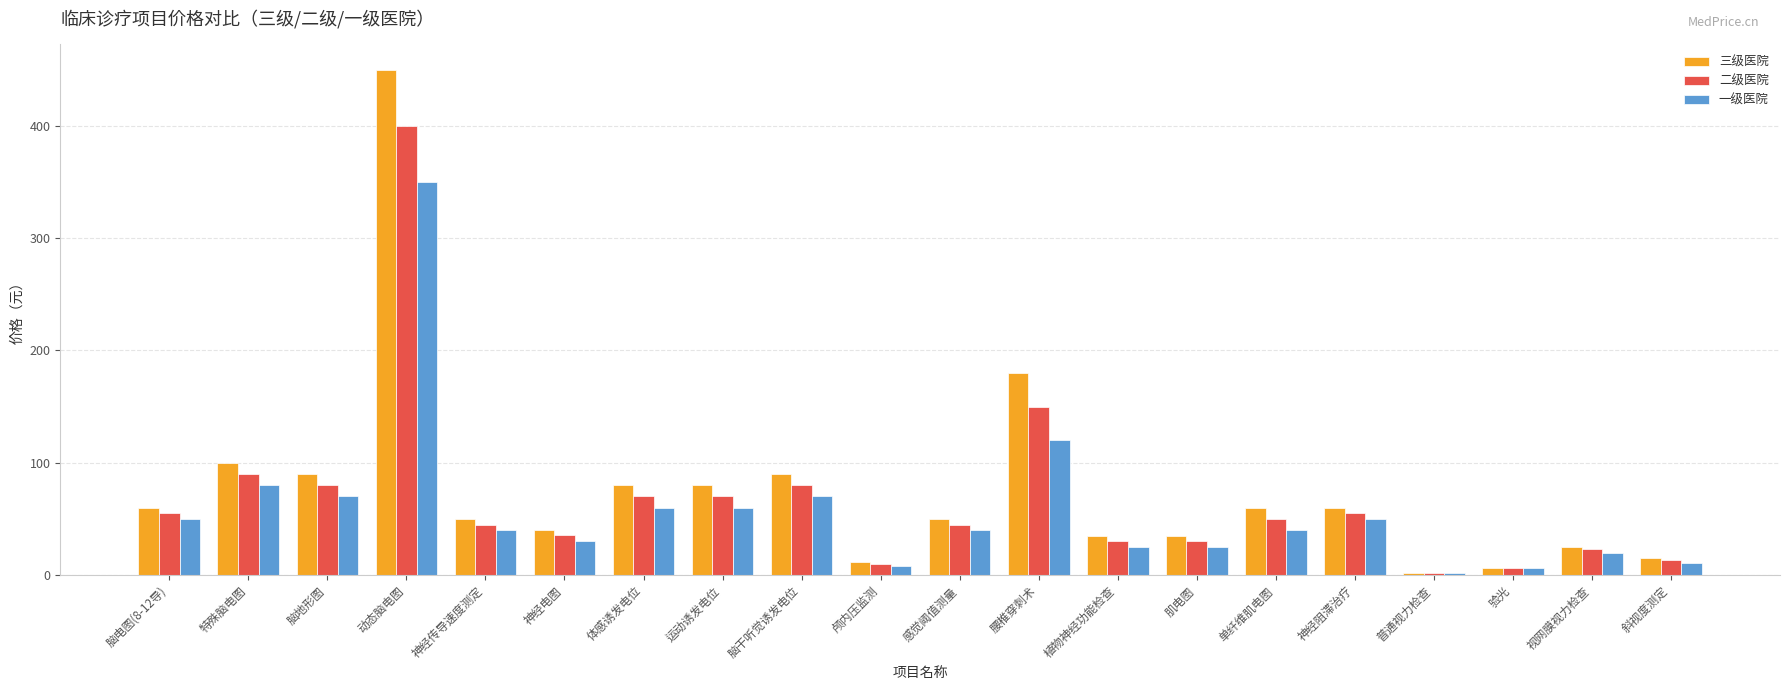

What is the total value across all series at 颅内压监测?

30